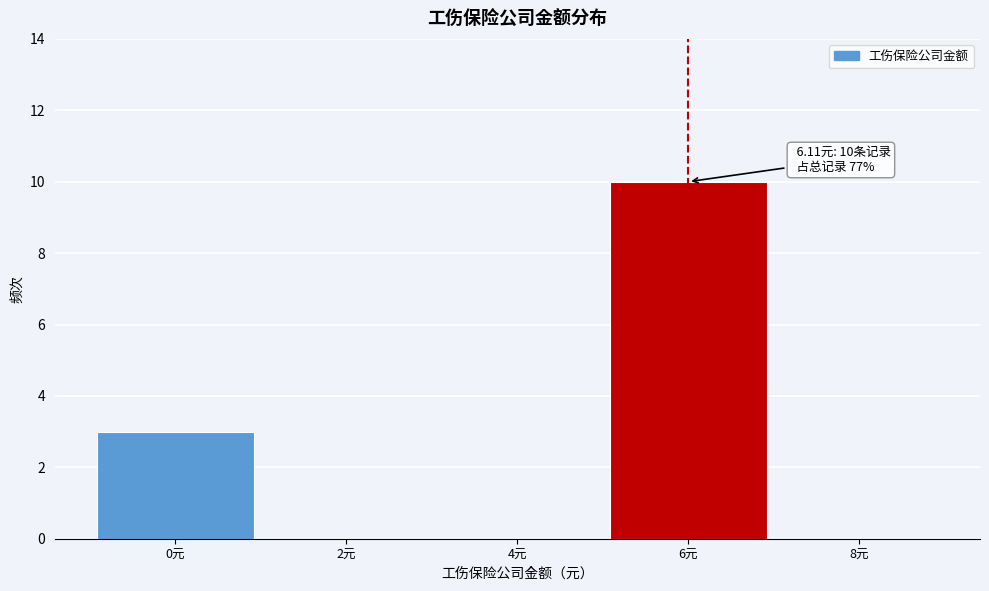

Reading left to right, extract all data points from this chart.

0元=3	2元=0	4元=0	6元=10	8元=0